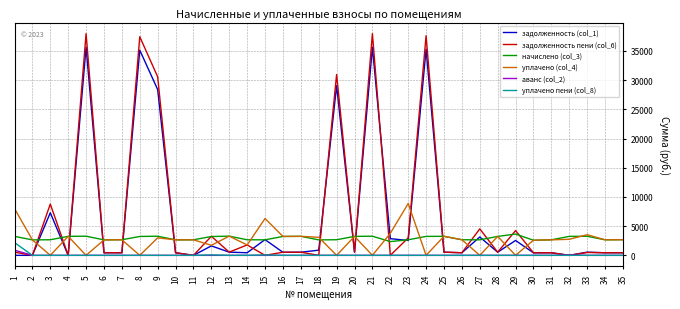

List the series in order of their peak value, highest first.

задолженность пени (col_6), задолженность (col_1), уплачено (col_4), начислено (col_3), уплачено пени (col_8), аванс (col_2)